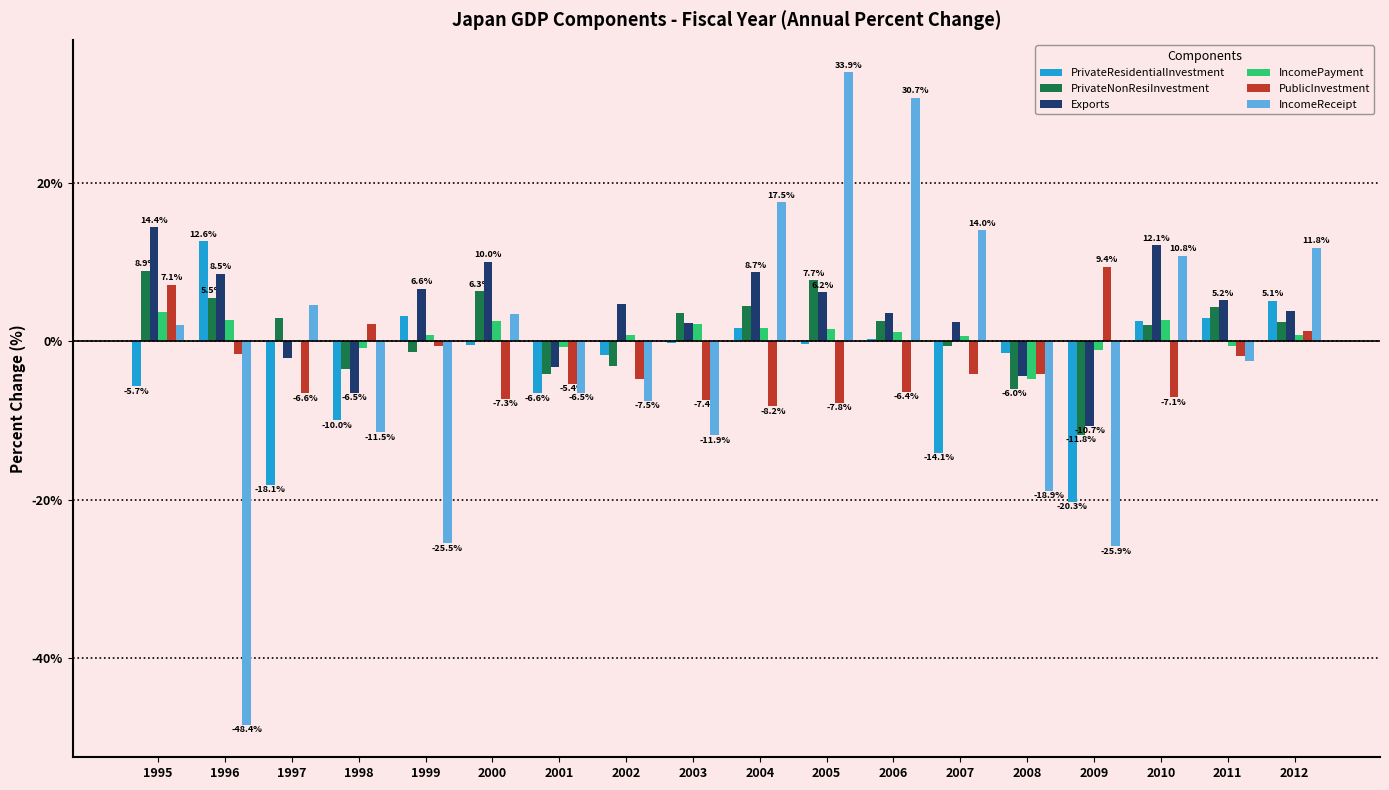

What is the maximum value for PrivateResidentialInvestment?

12.6